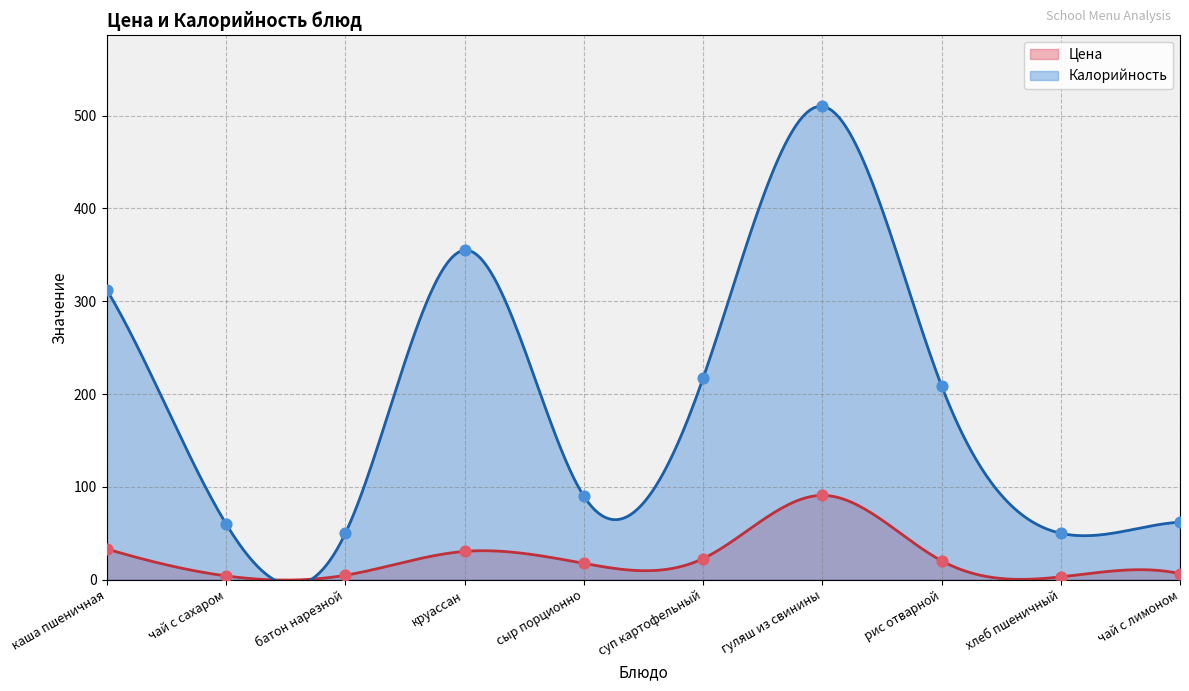

At which category is the sum across all series the highest?

гуляш из свинины